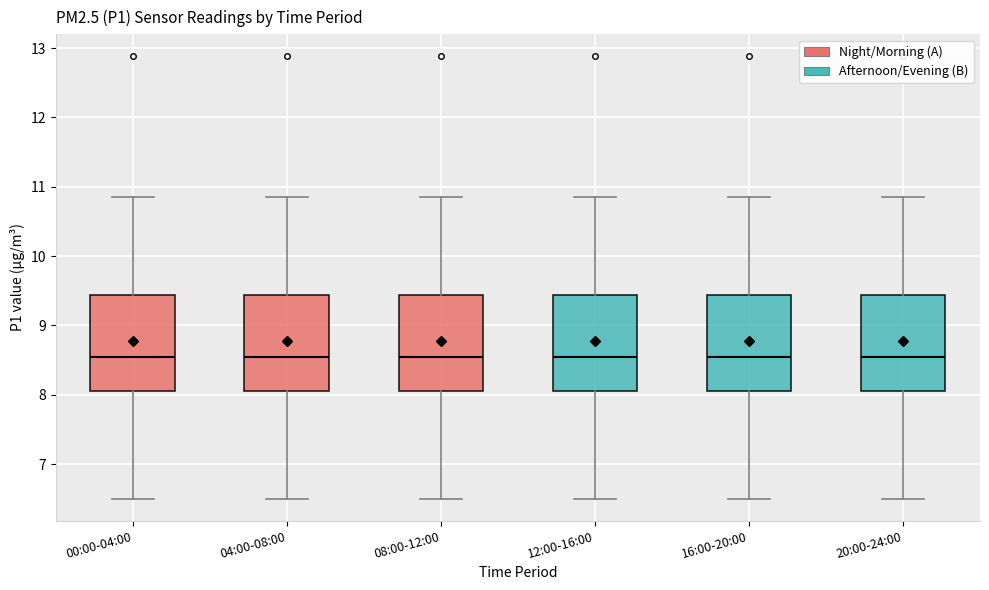

Reading left to right, read every box against the y-axis: the position of its median line, the range the box covers, and the ends of its whiskers. The values are not printed on the chart, so give them approximately, as read against the axis.

00:00-04:00: median 8.5, box 8.1 to 9.4, whiskers 6.5 to 10.9
04:00-08:00: median 8.5, box 8.1 to 9.4, whiskers 6.5 to 10.9
08:00-12:00: median 8.5, box 8.1 to 9.4, whiskers 6.5 to 10.9
12:00-16:00: median 8.5, box 8.1 to 9.4, whiskers 6.5 to 10.9
16:00-20:00: median 8.5, box 8.1 to 9.4, whiskers 6.5 to 10.9
20:00-24:00: median 8.5, box 8.1 to 9.4, whiskers 6.5 to 10.9